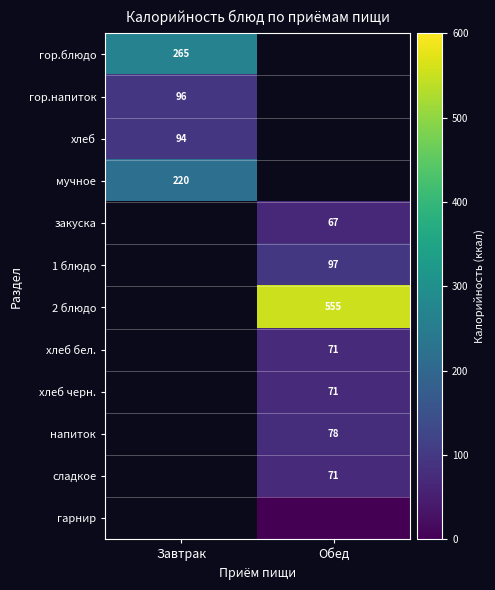

Is it true that гор.напиток equals 96 at Завтрак?

True